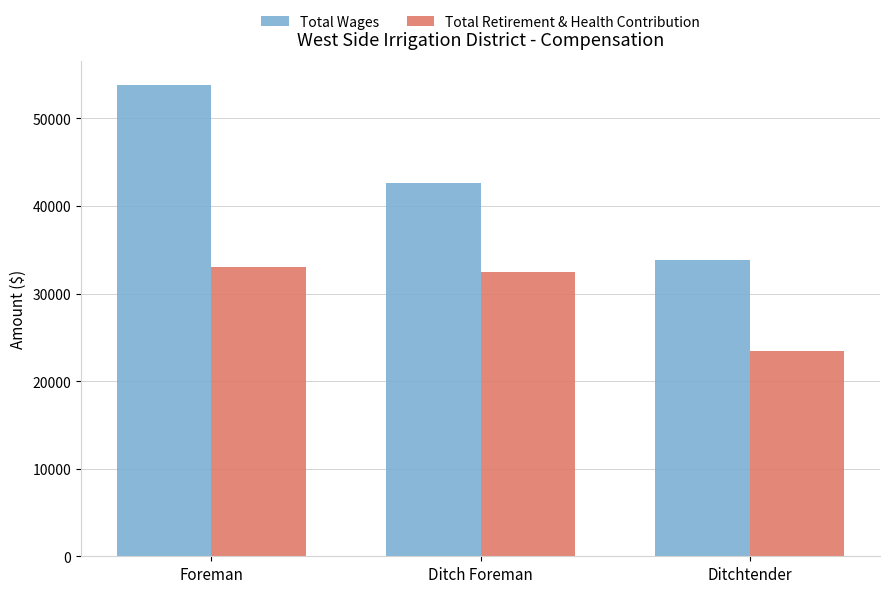

Which series changed the most between Foreman and Ditch Foreman?

Total Wages